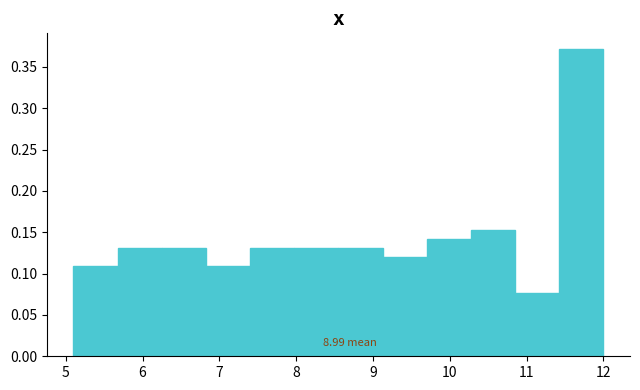

Over which range of the x-axis is the bar tallest?

11.4 to 12.0